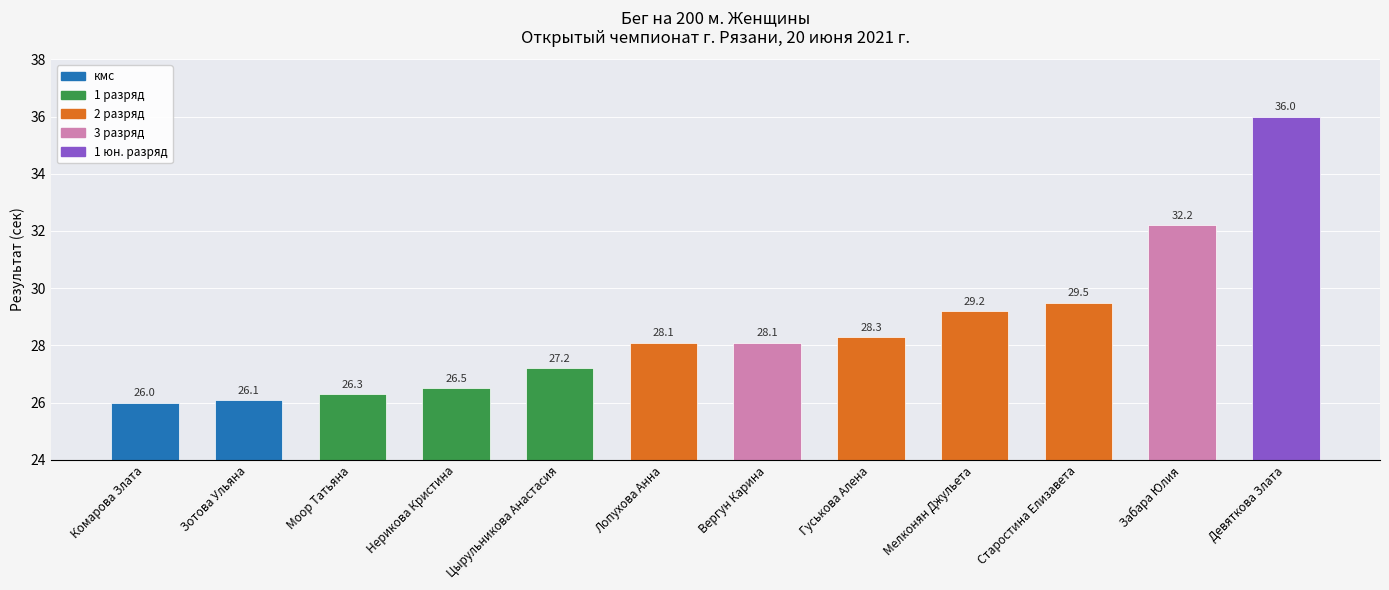

What is the change in value from Цырульникова Анастасия to Мелконян Джульета?

+2.0